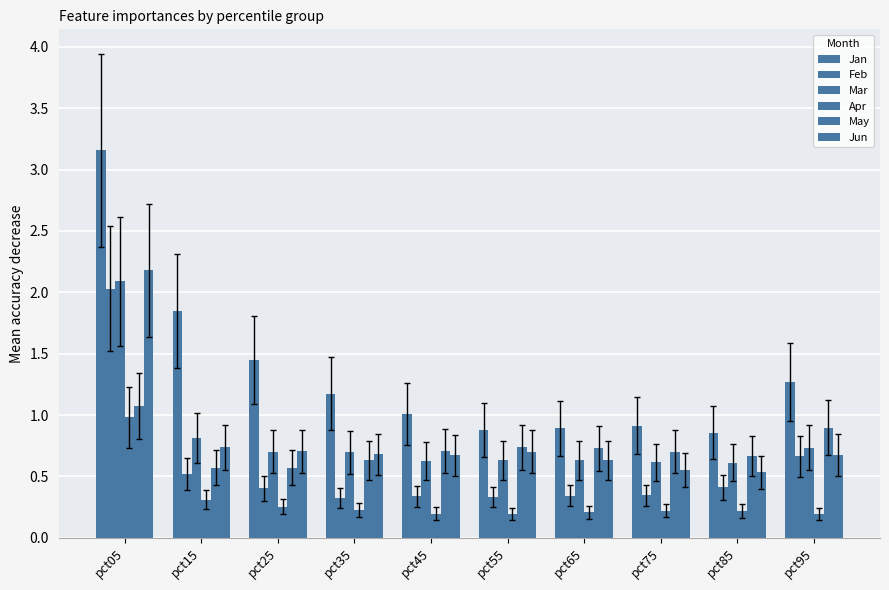

At how many categories does at least one series exceed 1?

6